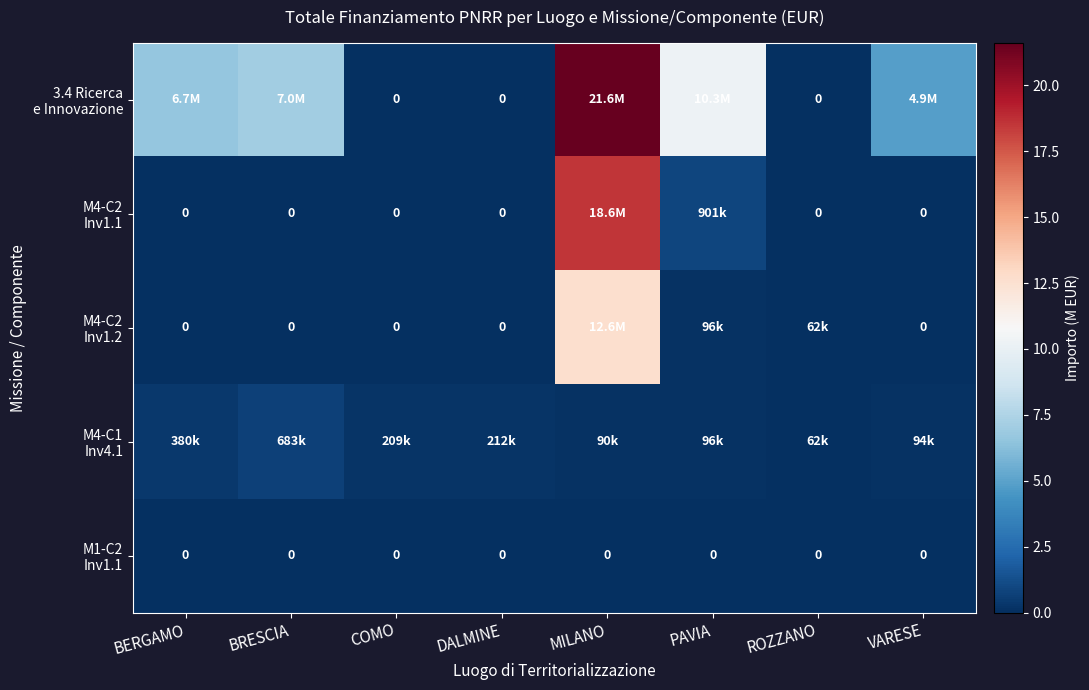

Which has a higher value, DALMINE or ROZZANO?

DALMINE